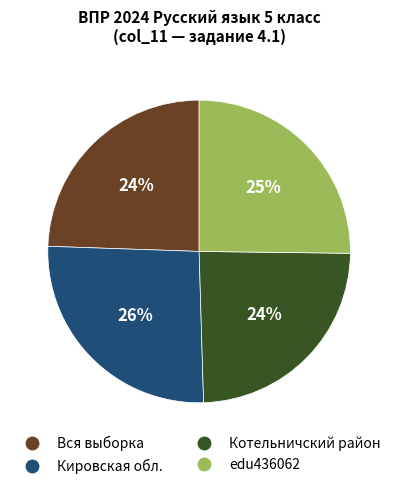

Is there a majority slice in this chart?

No